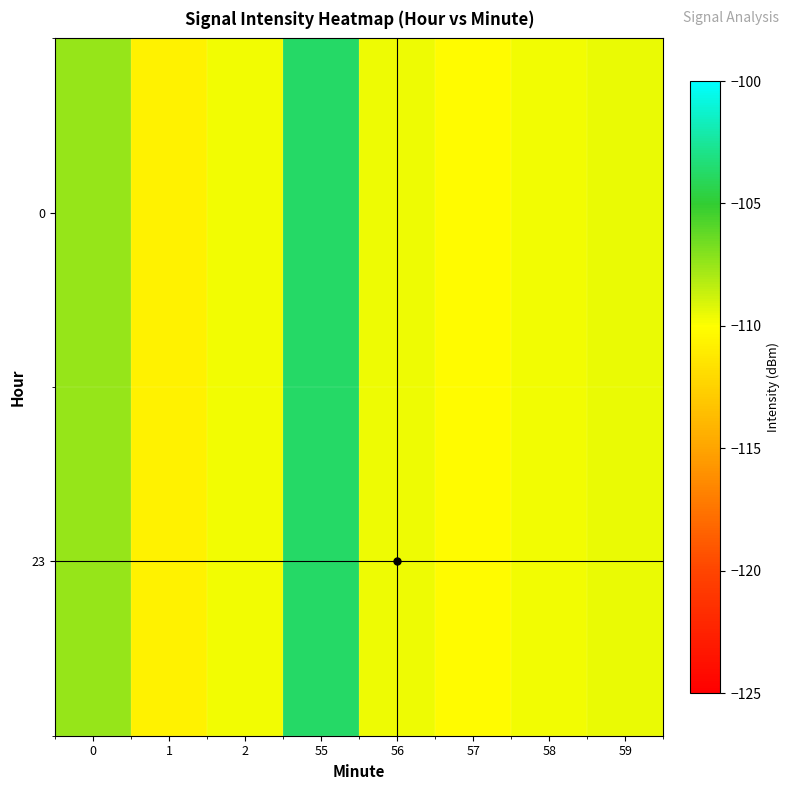

Reading left to right, extract all data points from this chart.

0: 0=-107.5	1=-110.6	2=-109.7	55=-103.8	56=-109.7	57=-110.2	58=-109.7	59=-109.5
23: 0=-107.5	1=-110.6	2=-109.7	55=-103.8	56=-109.7	57=-110.2	58=-109.7	59=-109.5